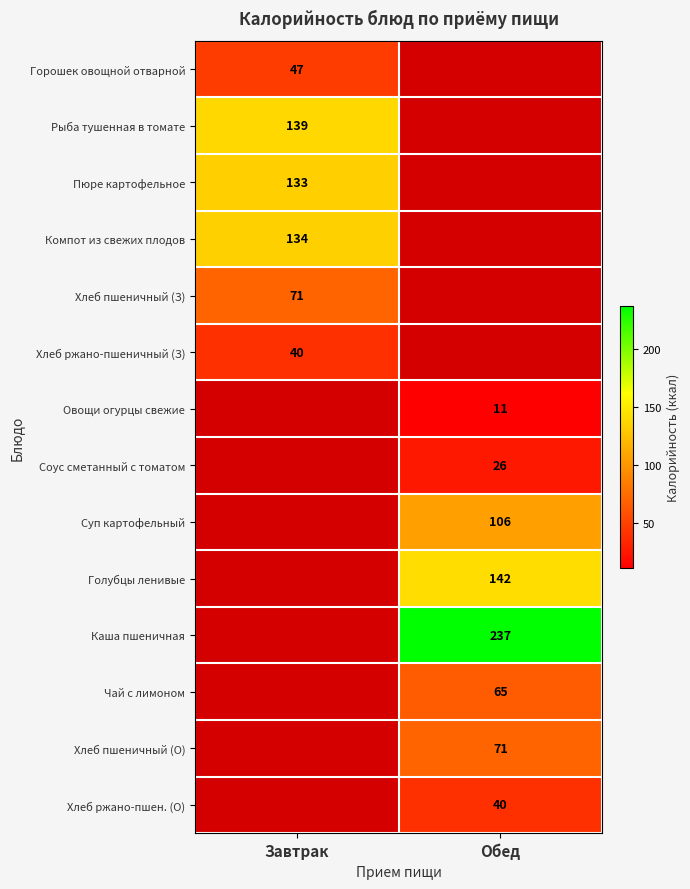

The Хлеб пшеничный (З) series shows 71 at Завтрак. True or false?

True